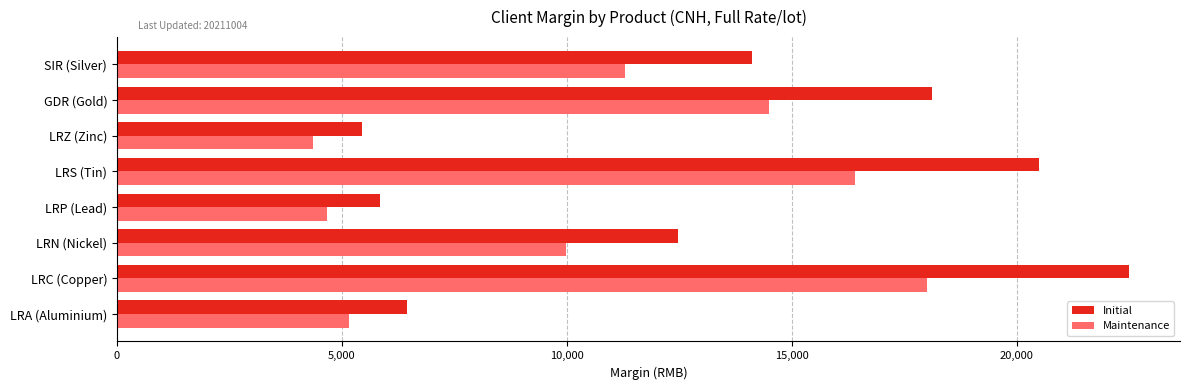

Which series has the largest total across all categories?

Initial